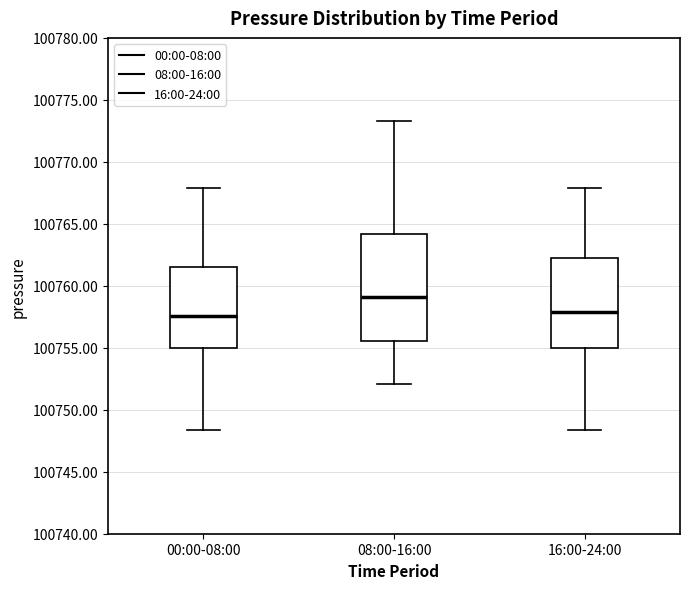

Where does the upper whisker of the box for 08:00-16:00 end on the y-axis? The values are not printed on the chart, so give them approximately, as read against the axis.

100773.5